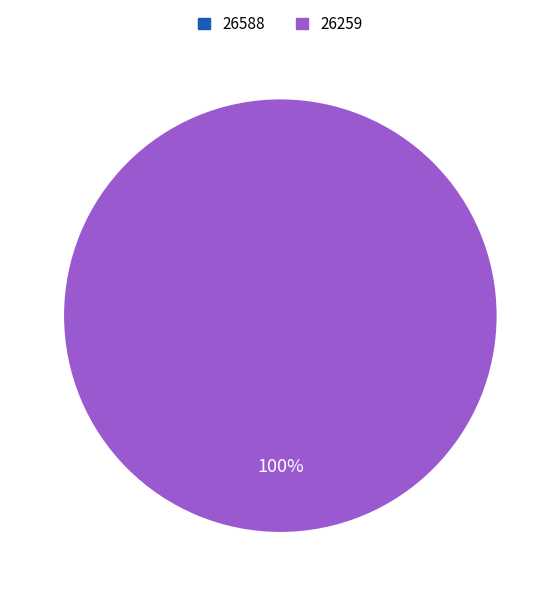

True or false: 26259 accounts for 100% of the total.

True